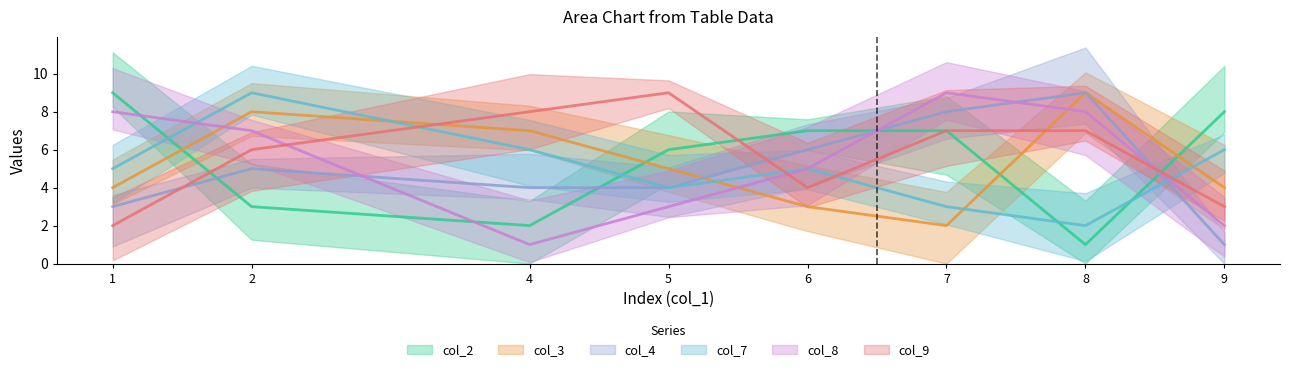

What is the sum of all col_3 values?

42